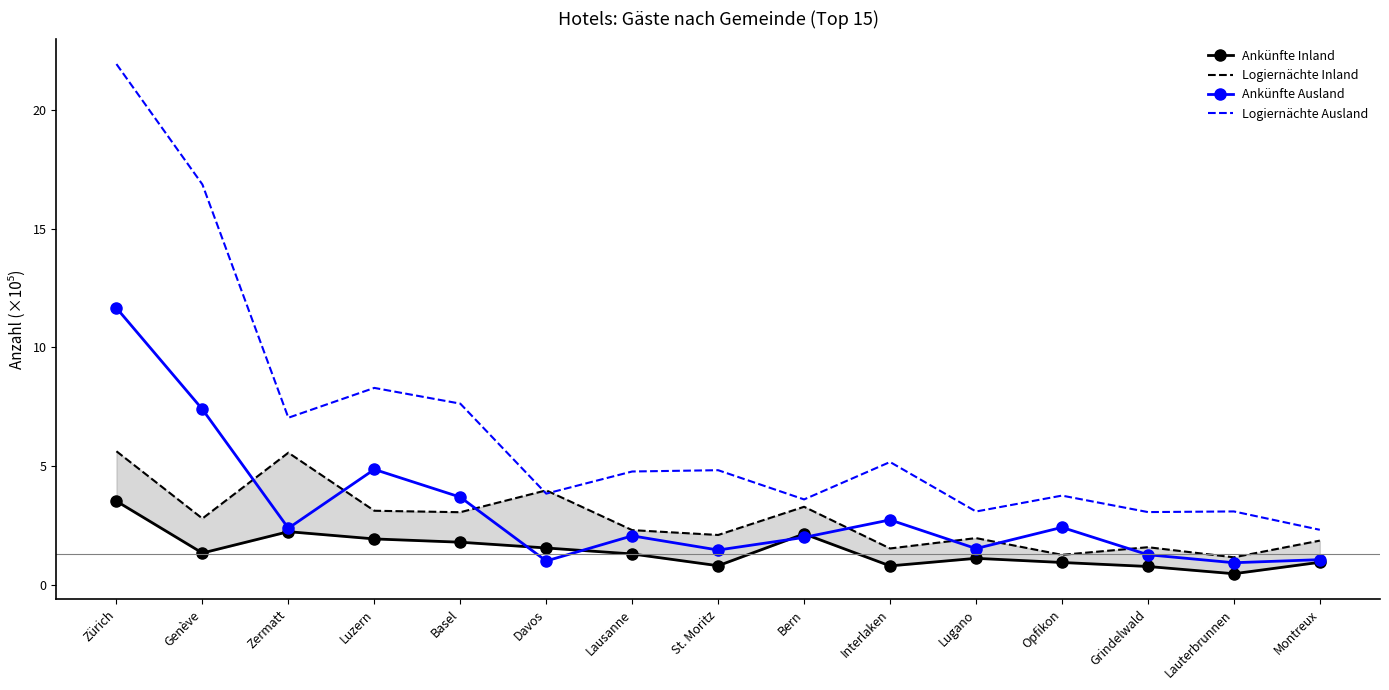

Between Zermatt and Lauterbrunnen, which is larger?

Zermatt